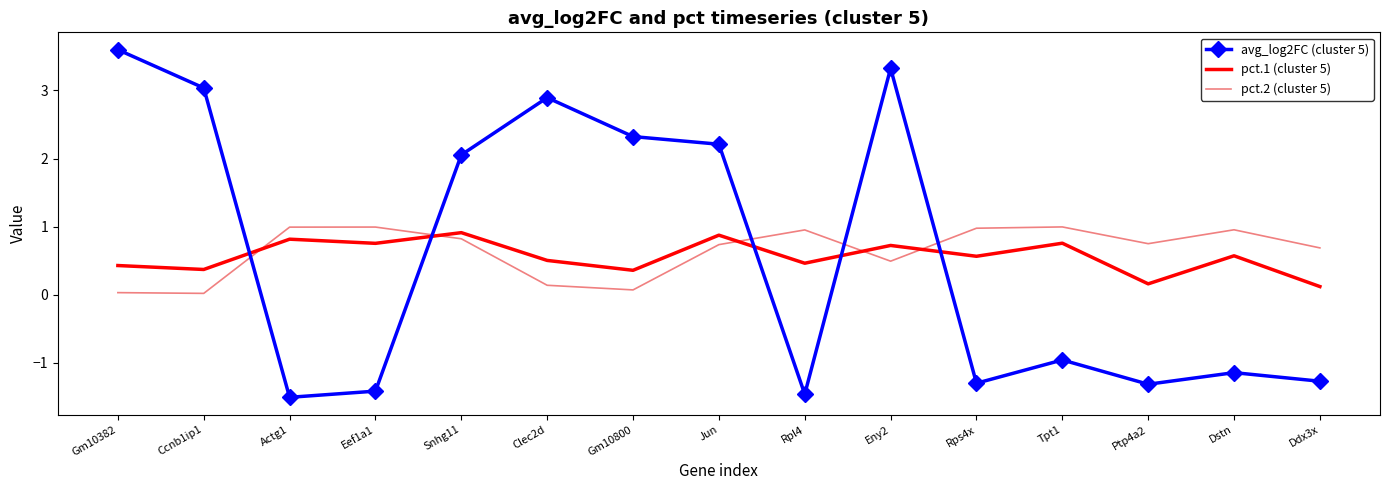

Which series has the largest range (max minus min)?

avg_log2FC (cluster 5)